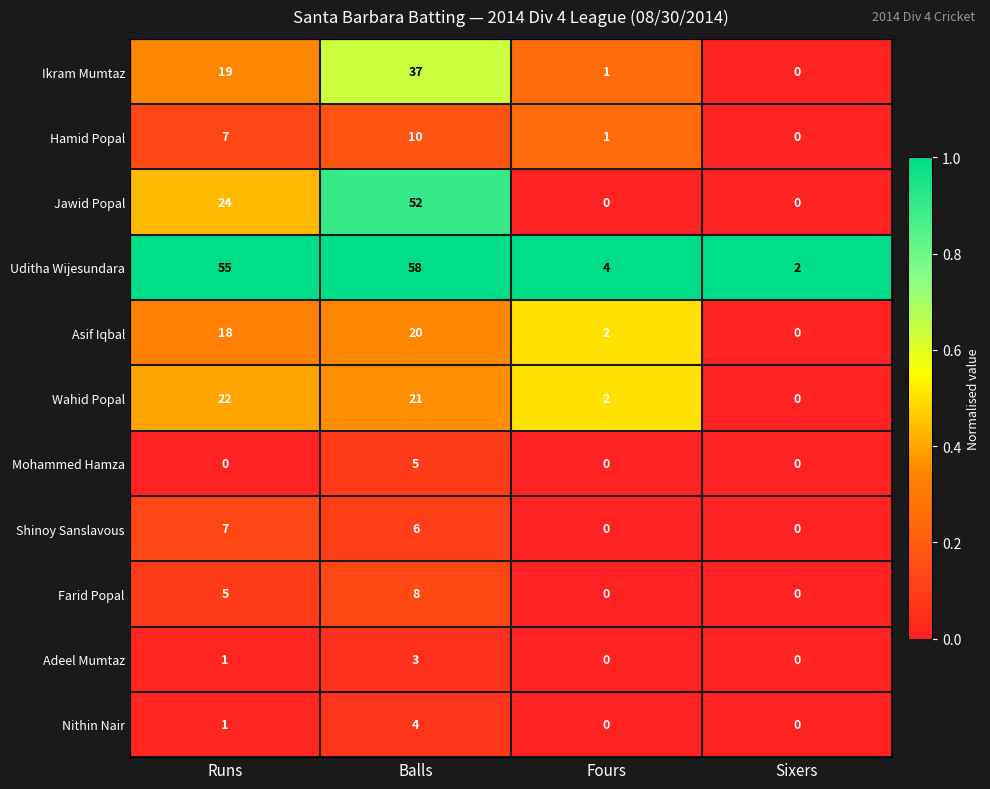

What is the sum of all Nithin Nair values?

5